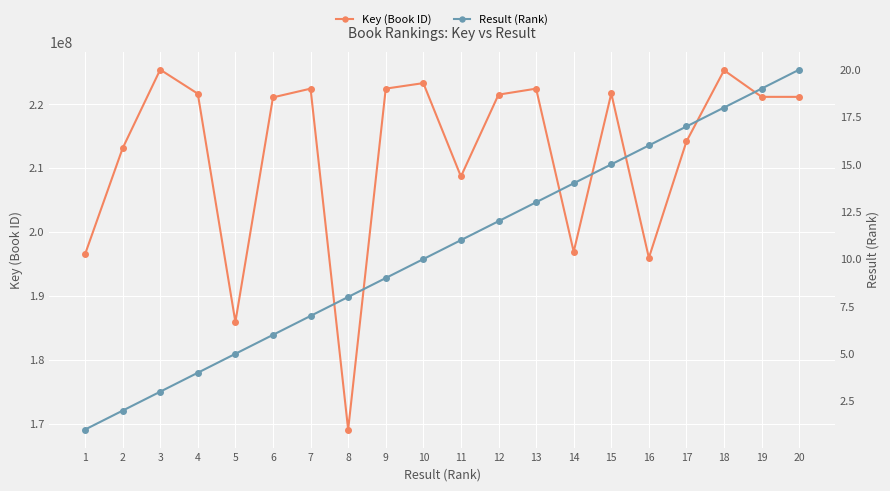

What is the difference between the maximum and minimum values in the Key (Book ID) series?

56263951